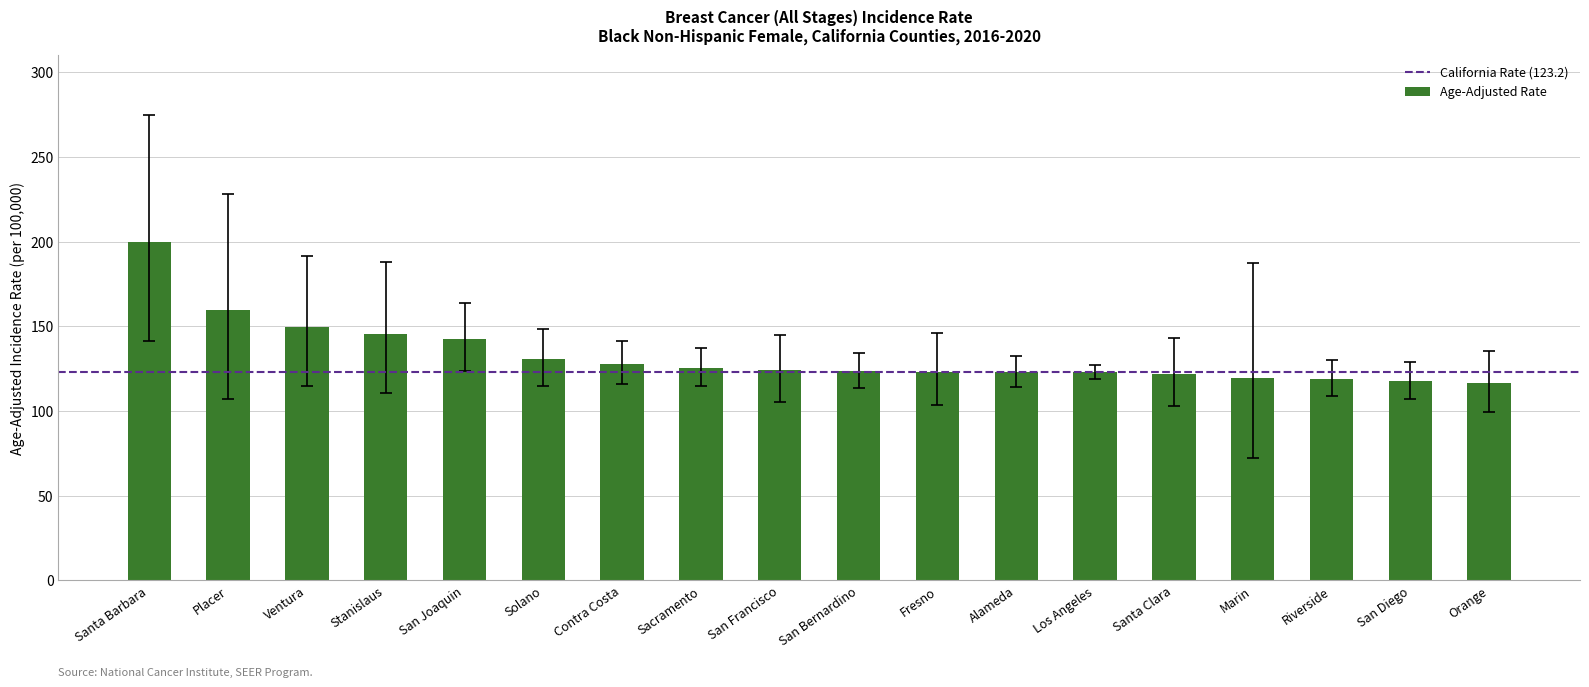

True or false: the data shows 117.6 at San Diego.

True